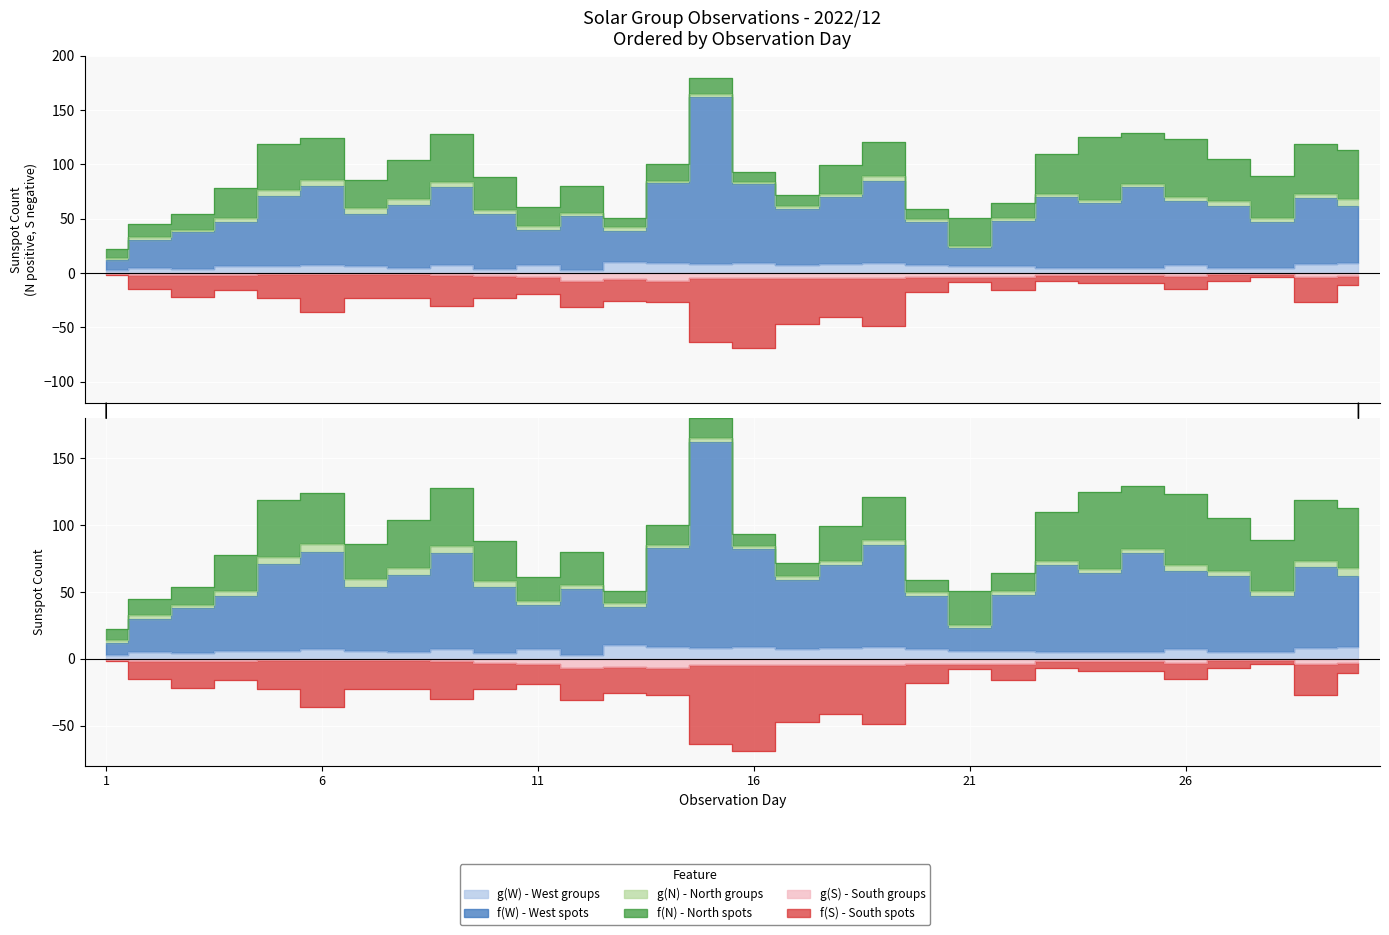

Is it true that f_S equals -40 at 13?

False